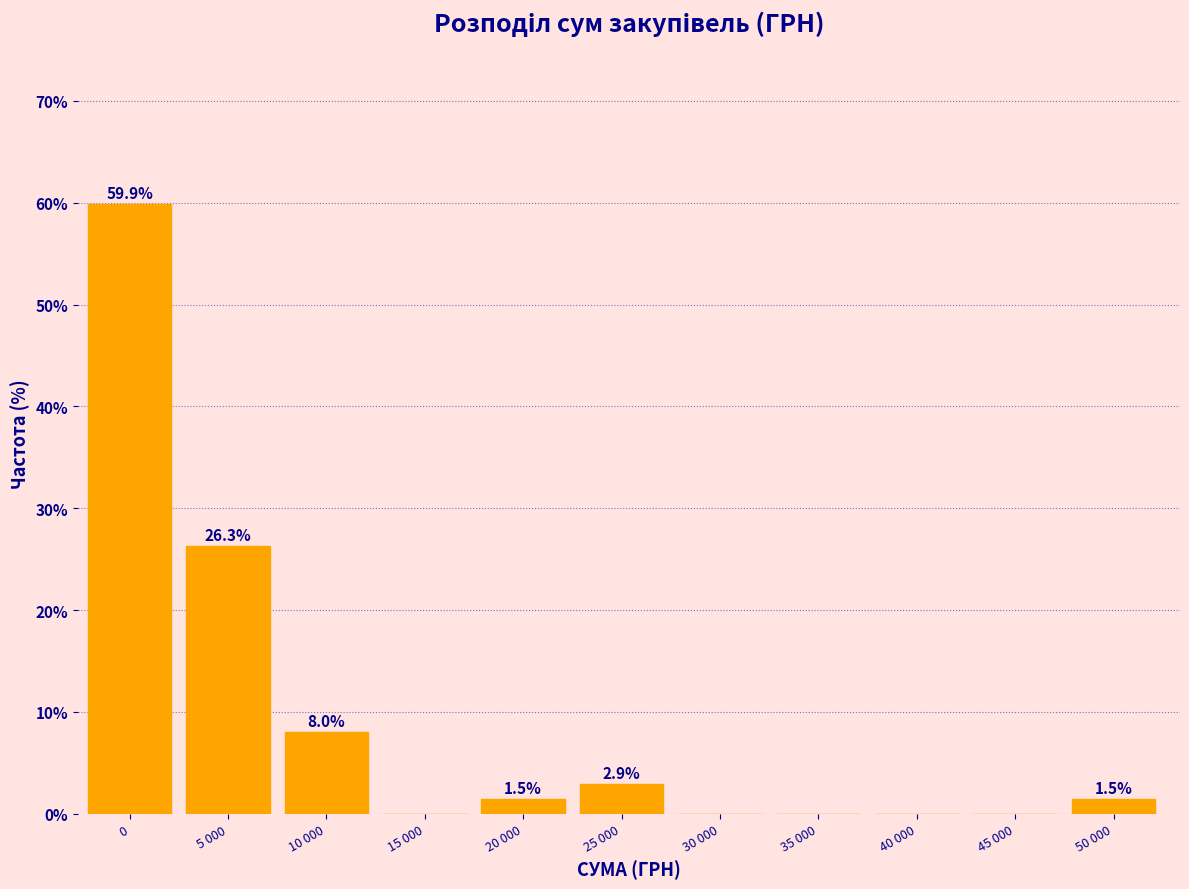

Reading left to right, transcribe all the data shown in this chart.

0=59.9	5 000=26.3	10 000=8.0	15 000=0.0	20 000=1.5	25 000=2.9	30 000=0.0	35 000=0.0	40 000=0.0	45 000=0.0	50 000=1.5